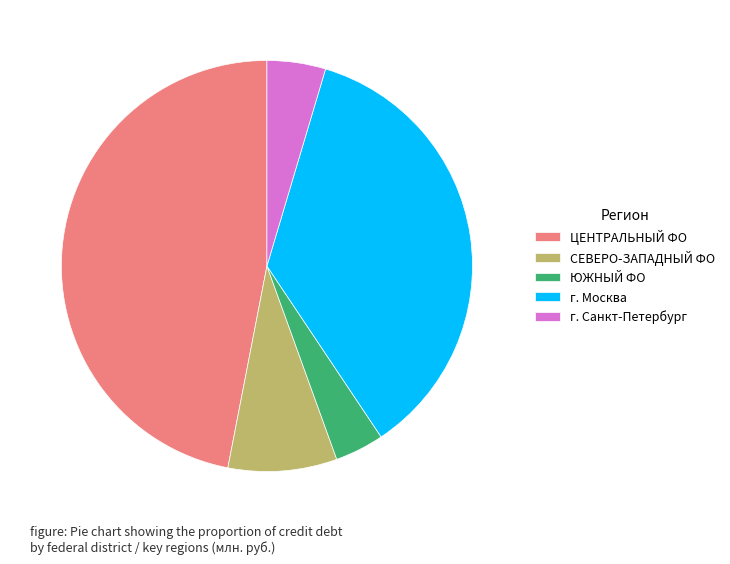

Combined, do ЮЖНЫЙ ФО and ЦЕНТРАЛЬНЫЙ ФО account for over 50%?

Yes